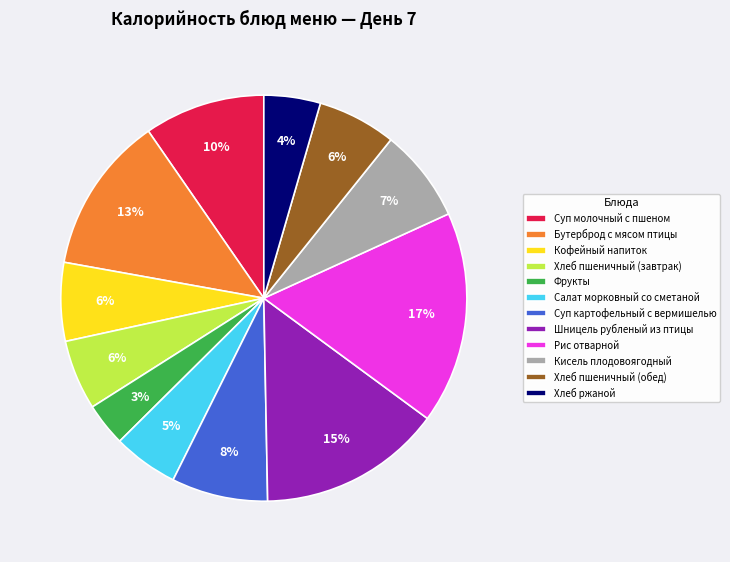

To the nearest percent, what is the difference between the Хлеб пшеничный (завтрак) and Бутерброд с мясом птицы slice percentages?

7%